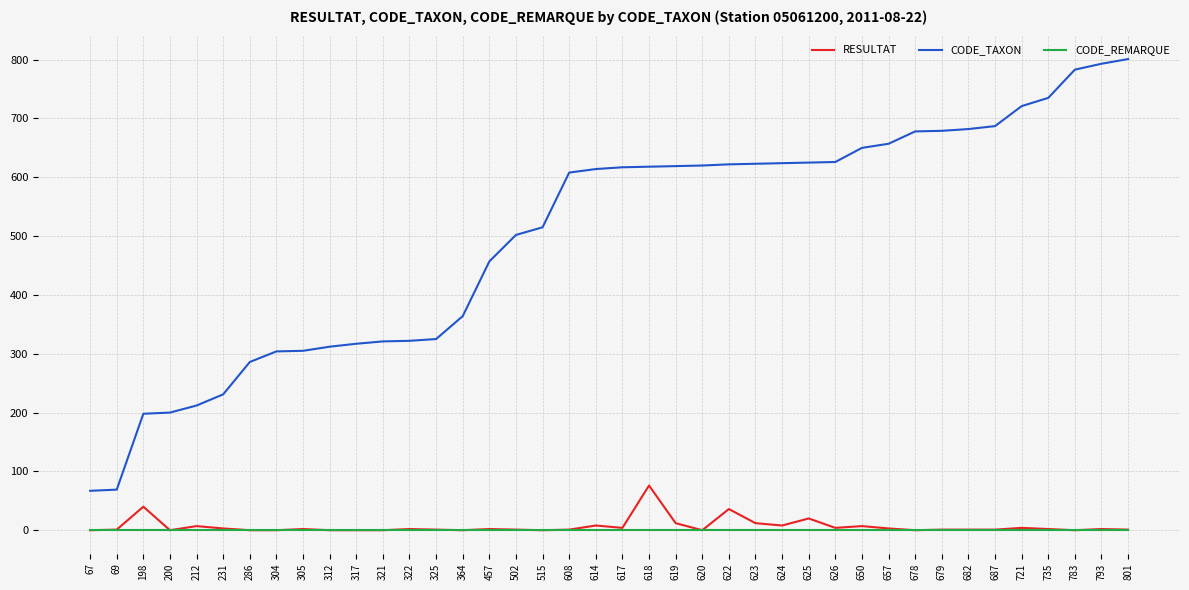

True or false: CODE_TAXON and CODE_REMARQUE cross at least once.

False